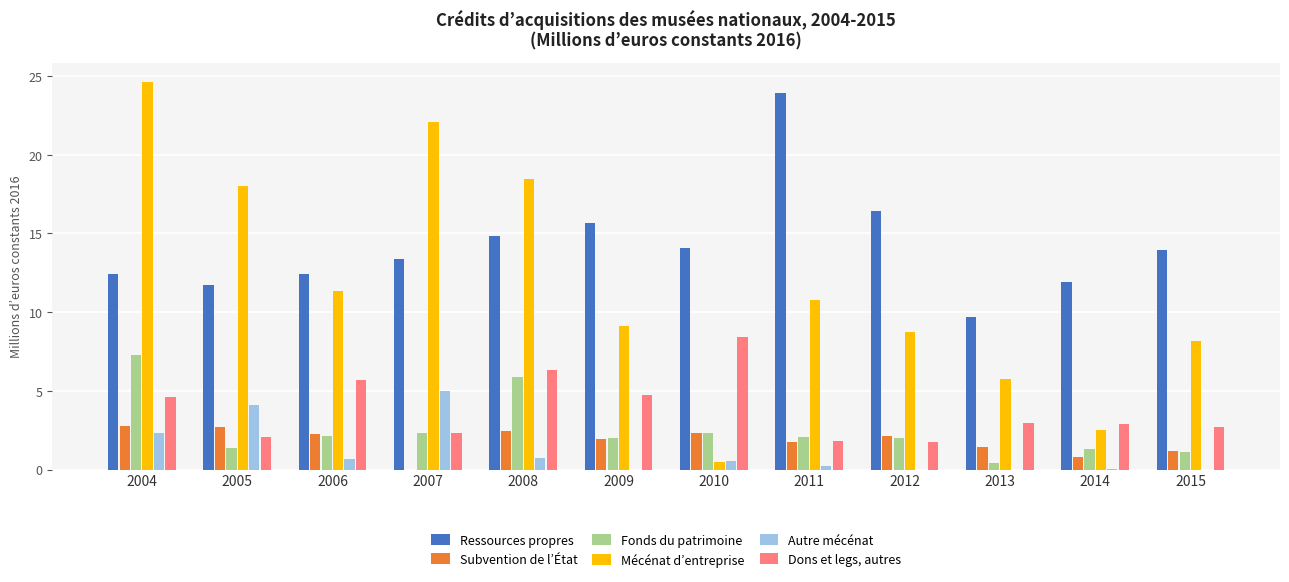

The value of Mécénat d’entreprise at 2004 is 11.2. True or false?

False